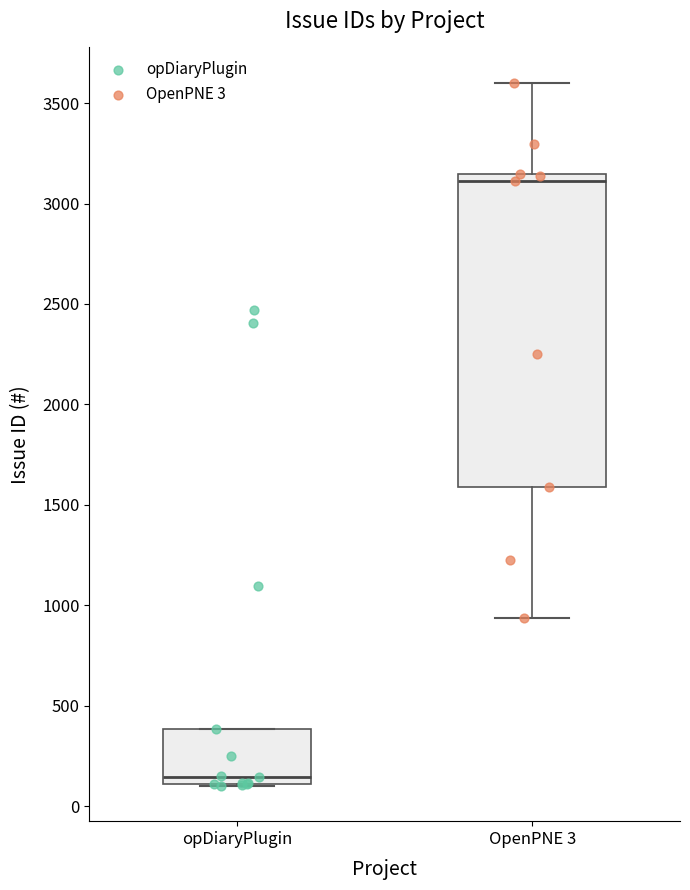

Which box is the tallest, from its lower edge to its upper edge?

OpenPNE 3